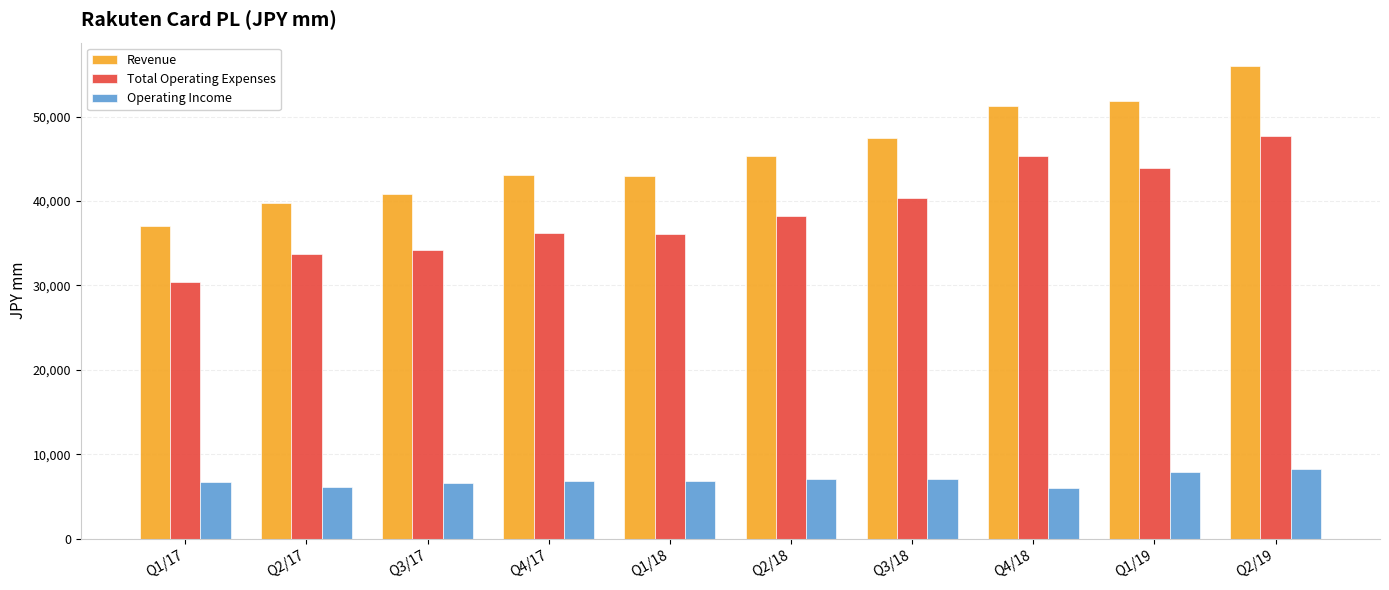

Which series has the widest spread of values?

Revenue